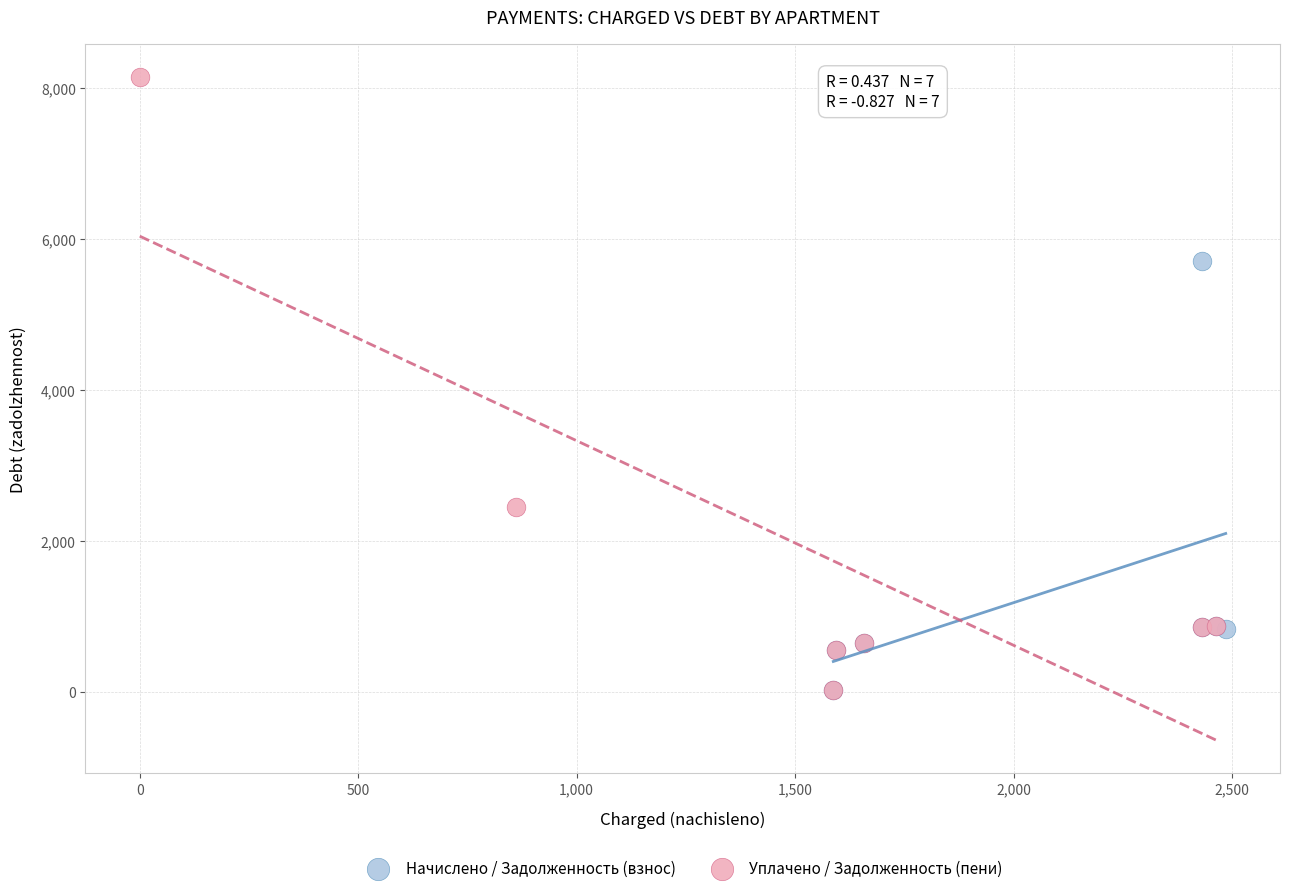

Which series reaches the maximum Y coordinate?

Уплачено / Задолженность (пени)